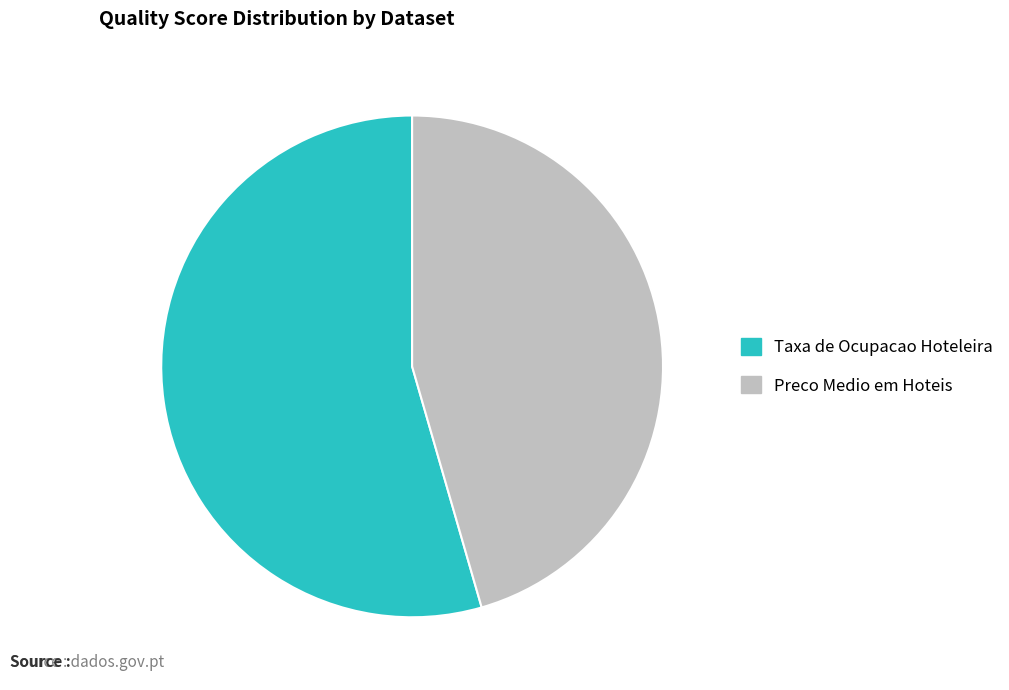

Rank the categories by value from highest to lowest.

Taxa de Ocupacao Hoteleira, Preco Medio em Hoteis